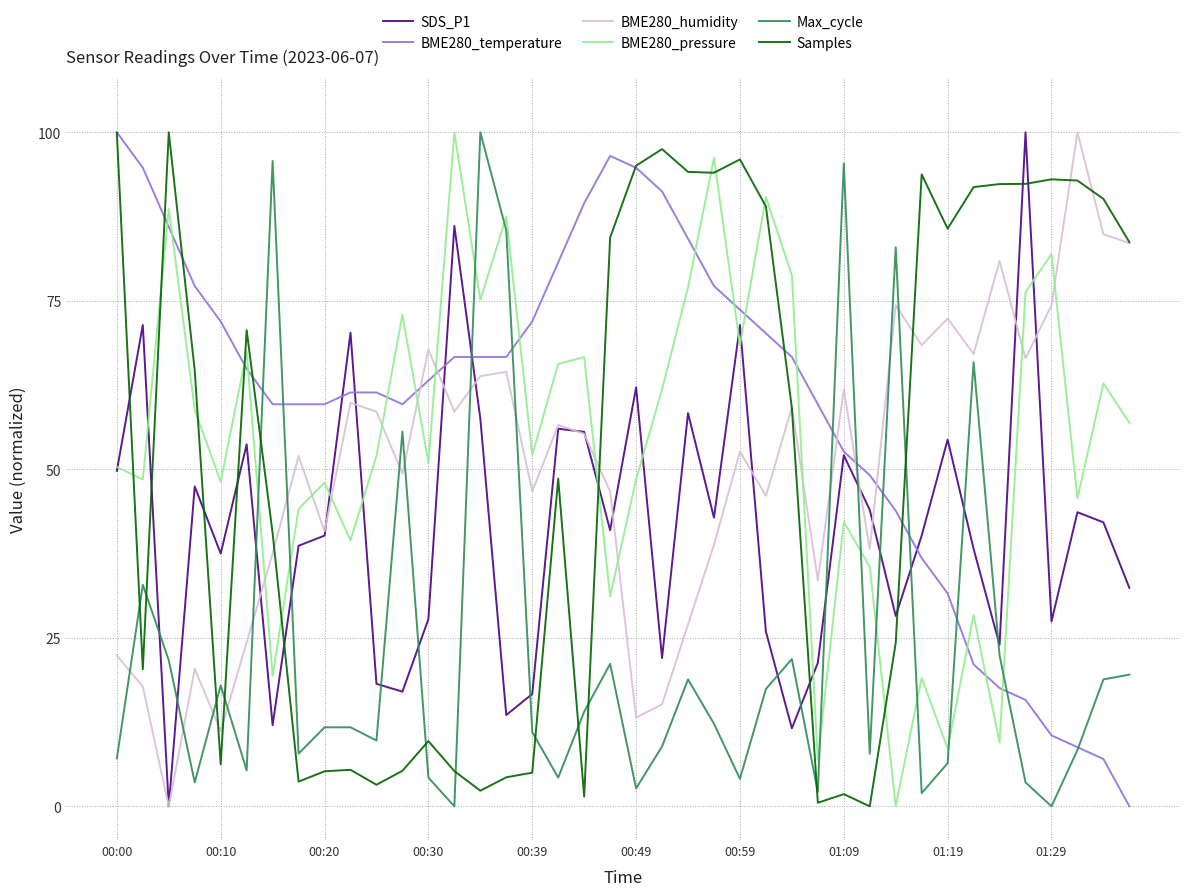

How many distinct data groups are displayed?

6